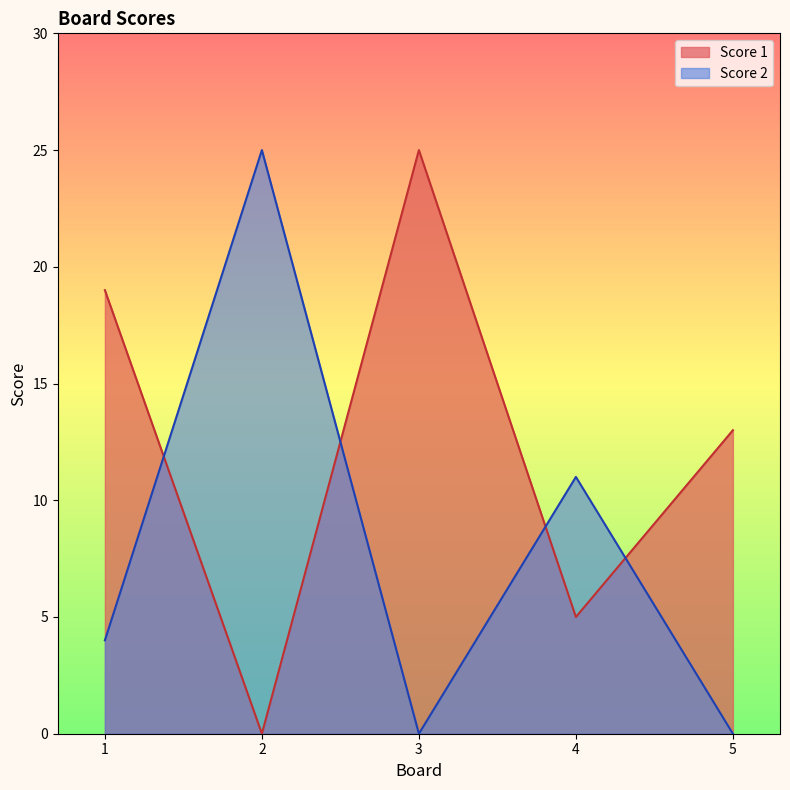

In Score 1, how many points are lower than both neighbors (excluding endpoints)?

2